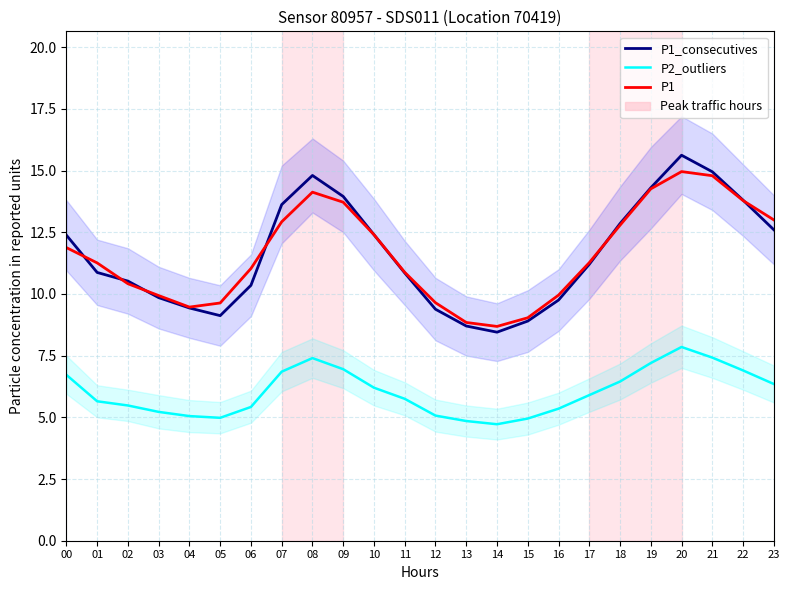

At how many categories does at least one series exceed 6?

24